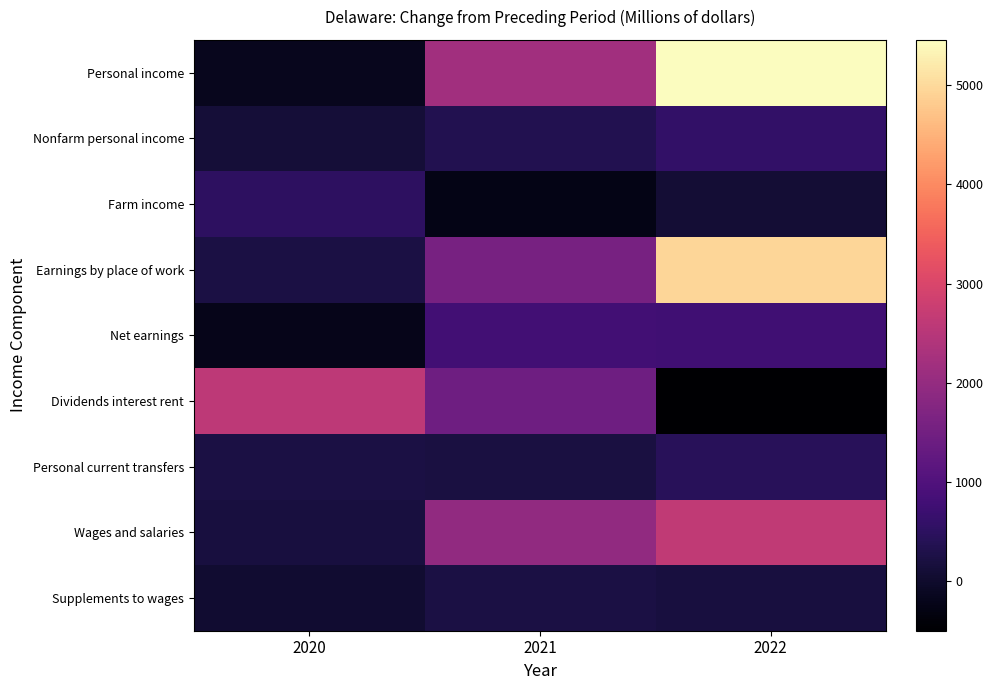

At which category is the sum across all series the highest?

2022